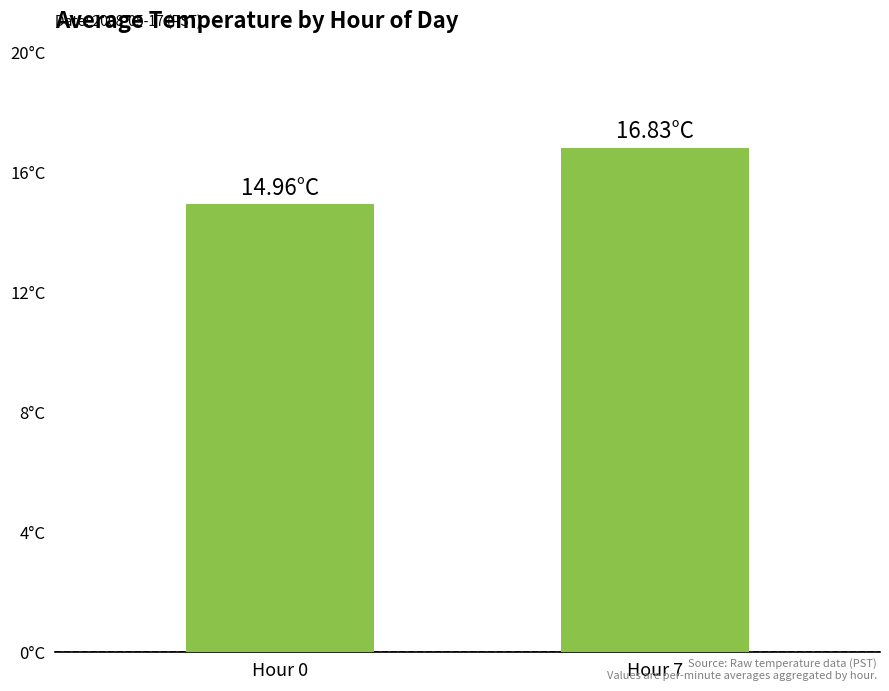

Are the bars horizontal?

No